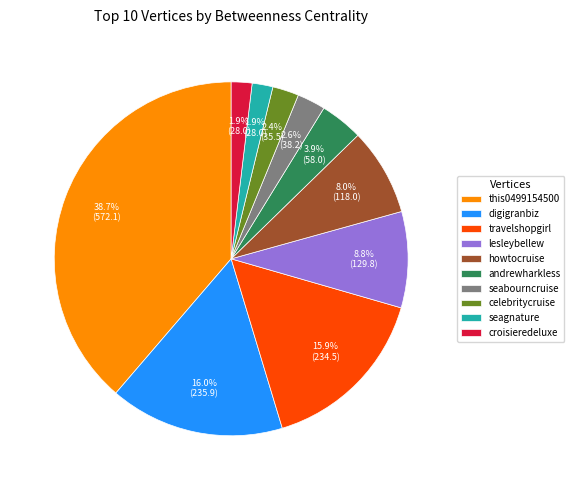

To the nearest percent, what is the difference between the largest and smallest slice percentages?

37%